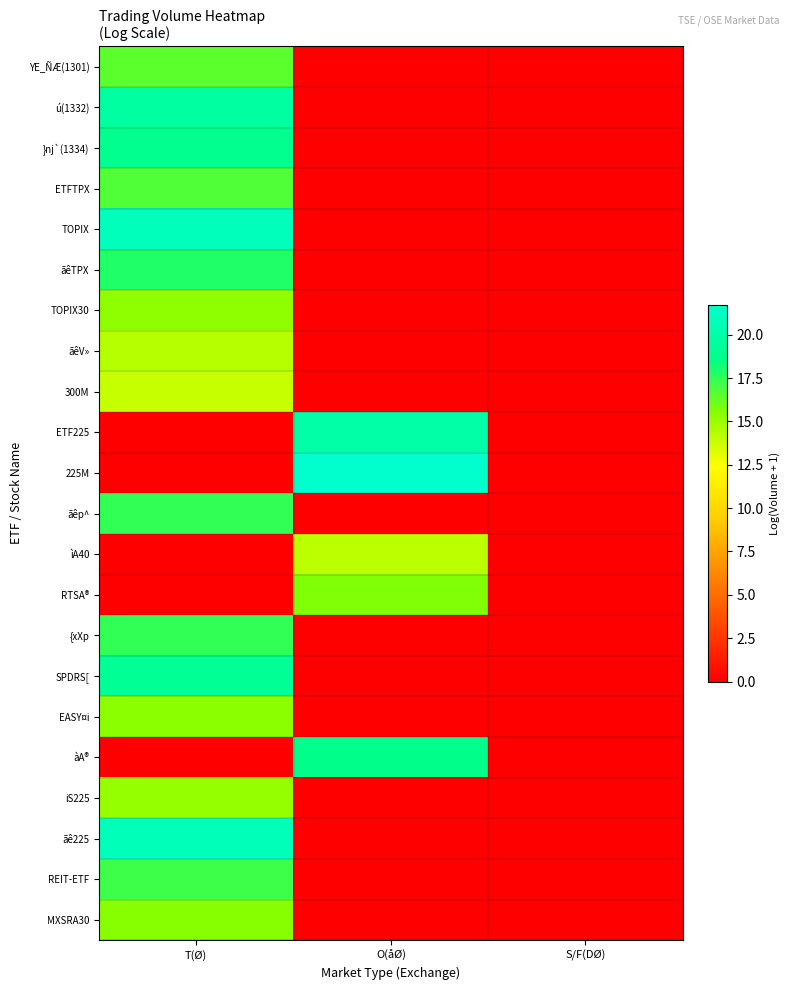

Which series has the widest spread of values?

225M